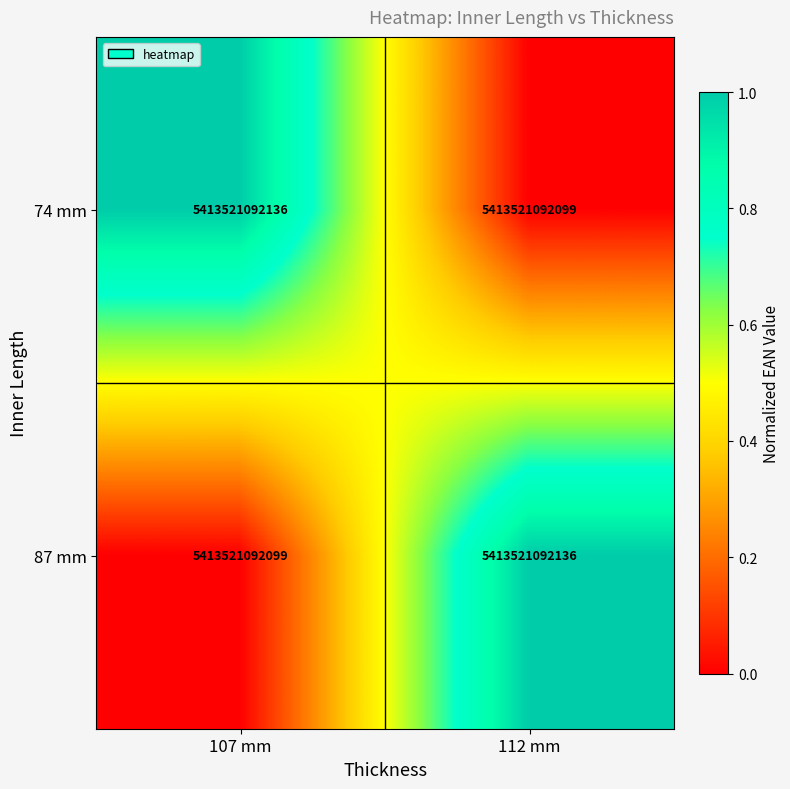

What is the total value across all series at 107 mm?

1.0